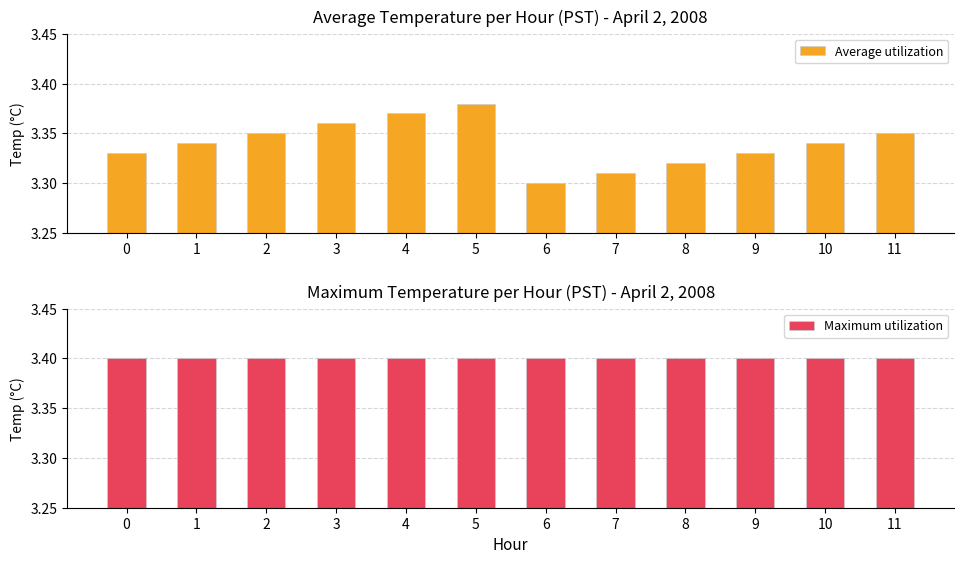

Between 10 and 6, which is larger?

10